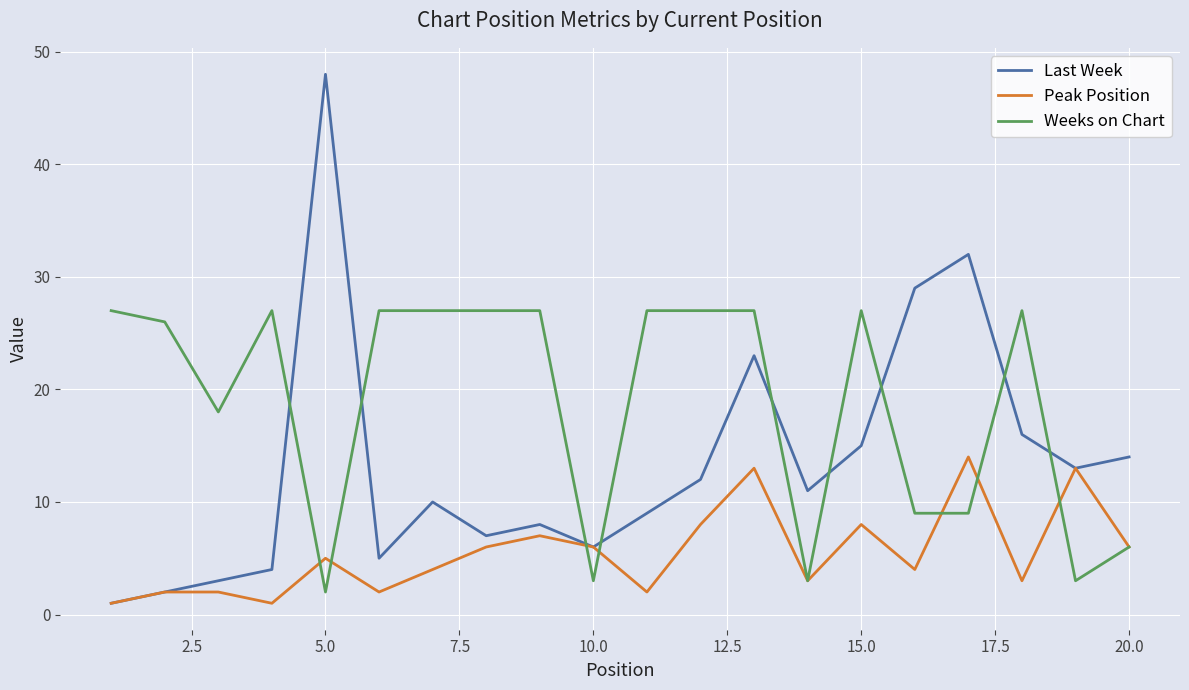

Which series has the largest total across all categories?

Weeks on Chart